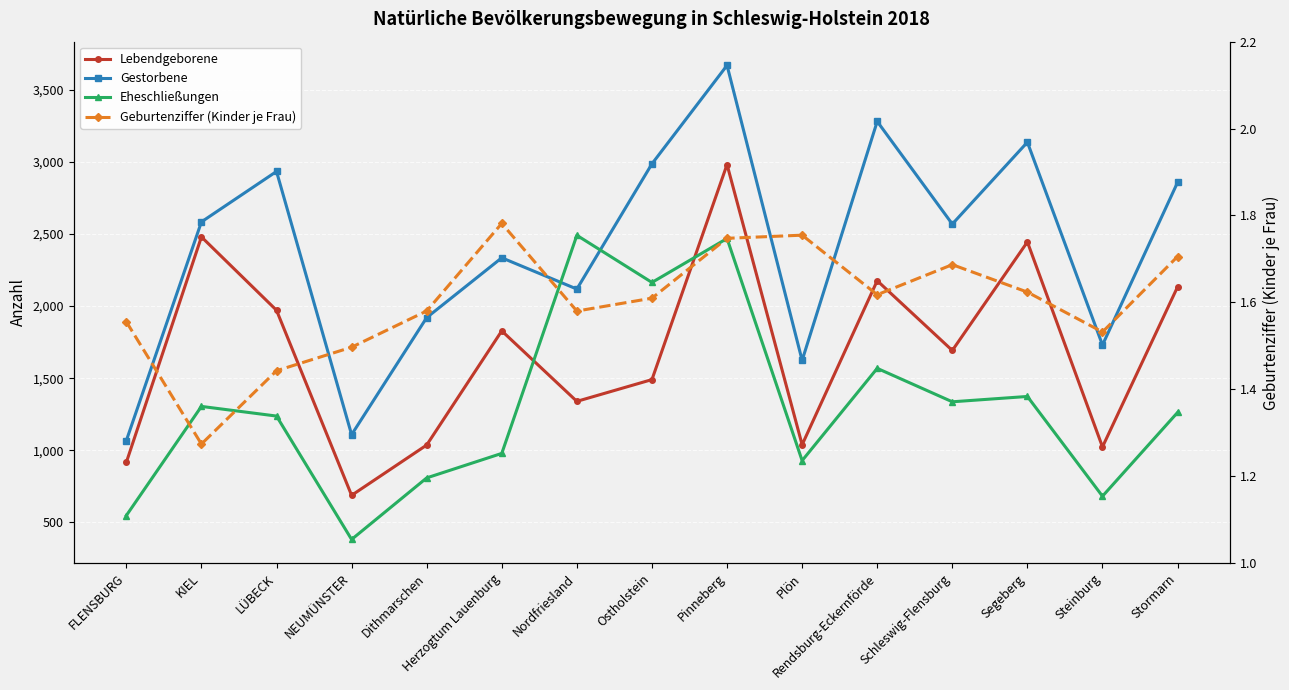

What is the difference between the highest and lowest values at Steinburg?

1728.5